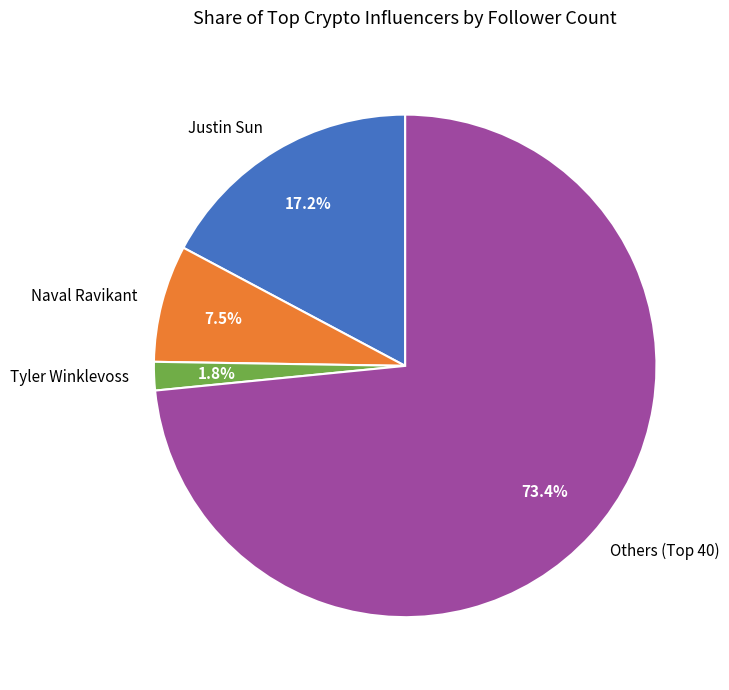

Rank the categories by value from highest to lowest.

Others (Top 40), Justin Sun, Naval Ravikant, Tyler Winklevoss